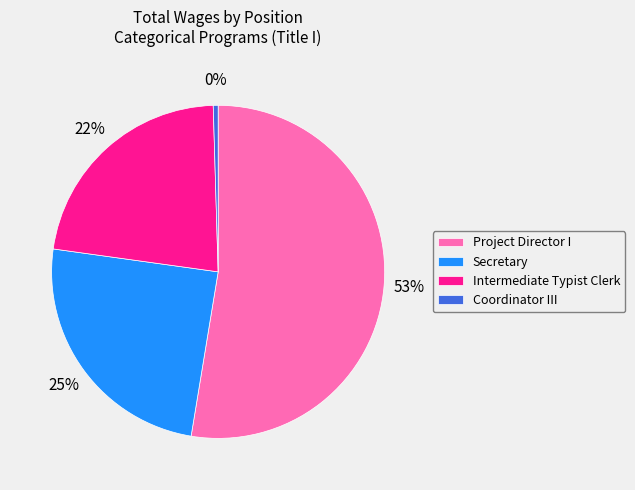

How many segments does this pie chart have?

4